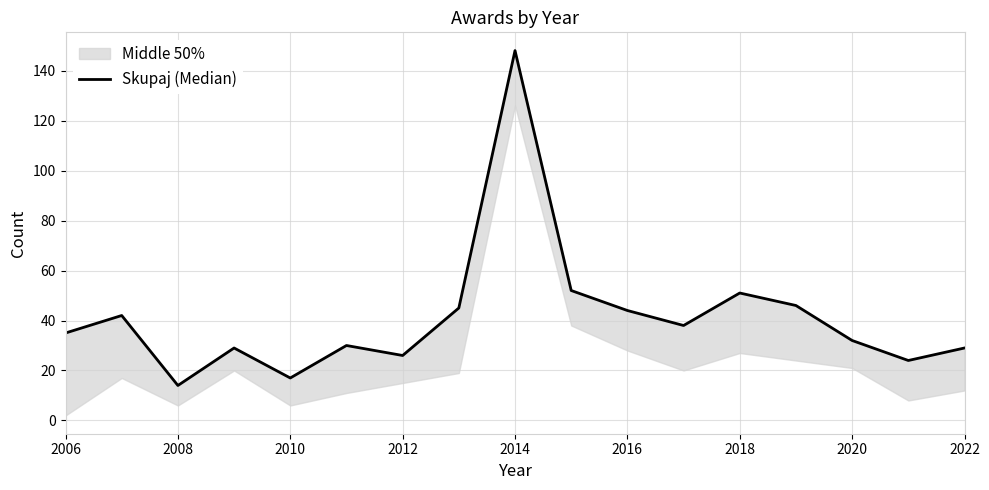

How many interior local valleys (lower than both neighbors) does the data have?

5